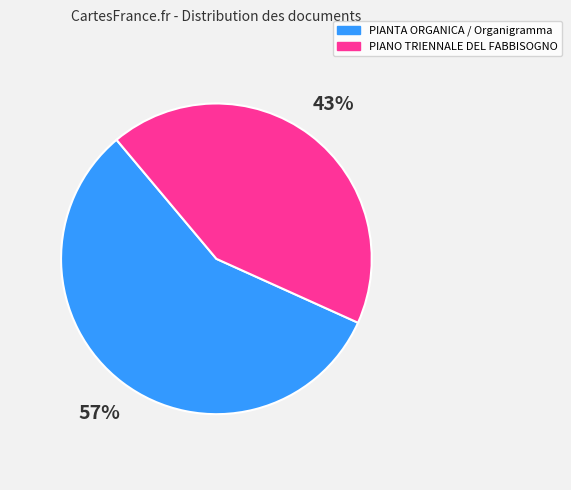

Count the number of slices in the pie.

2